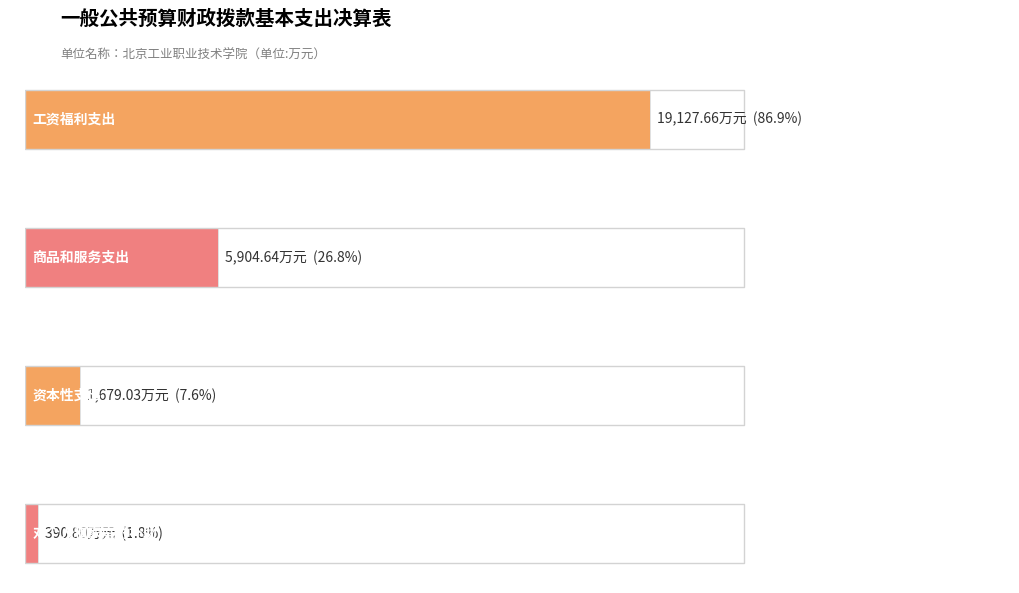

What is the value of the 1st bar from the left?

19127.7